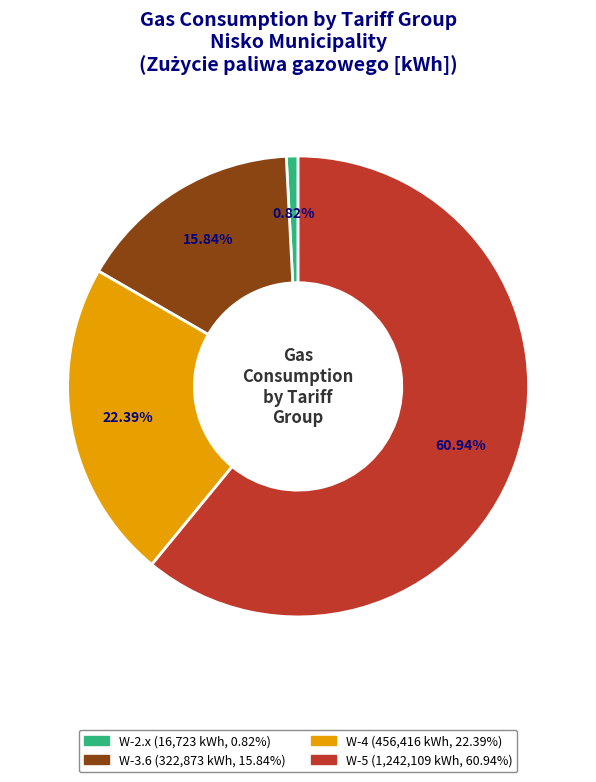

Is there any slice that represents more than half of the pie?

Yes